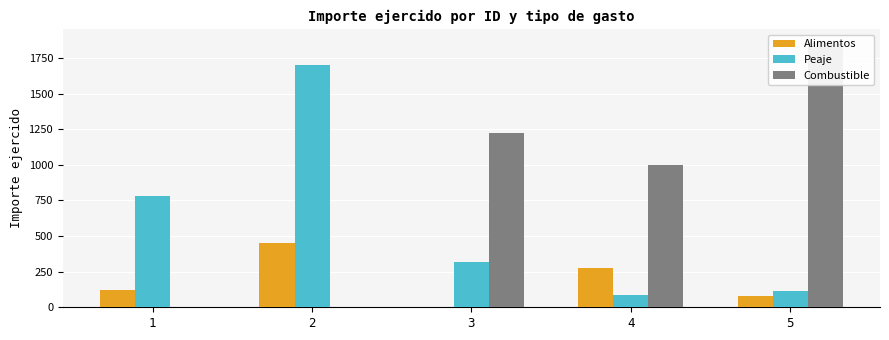

How many bars are there in each group?

3